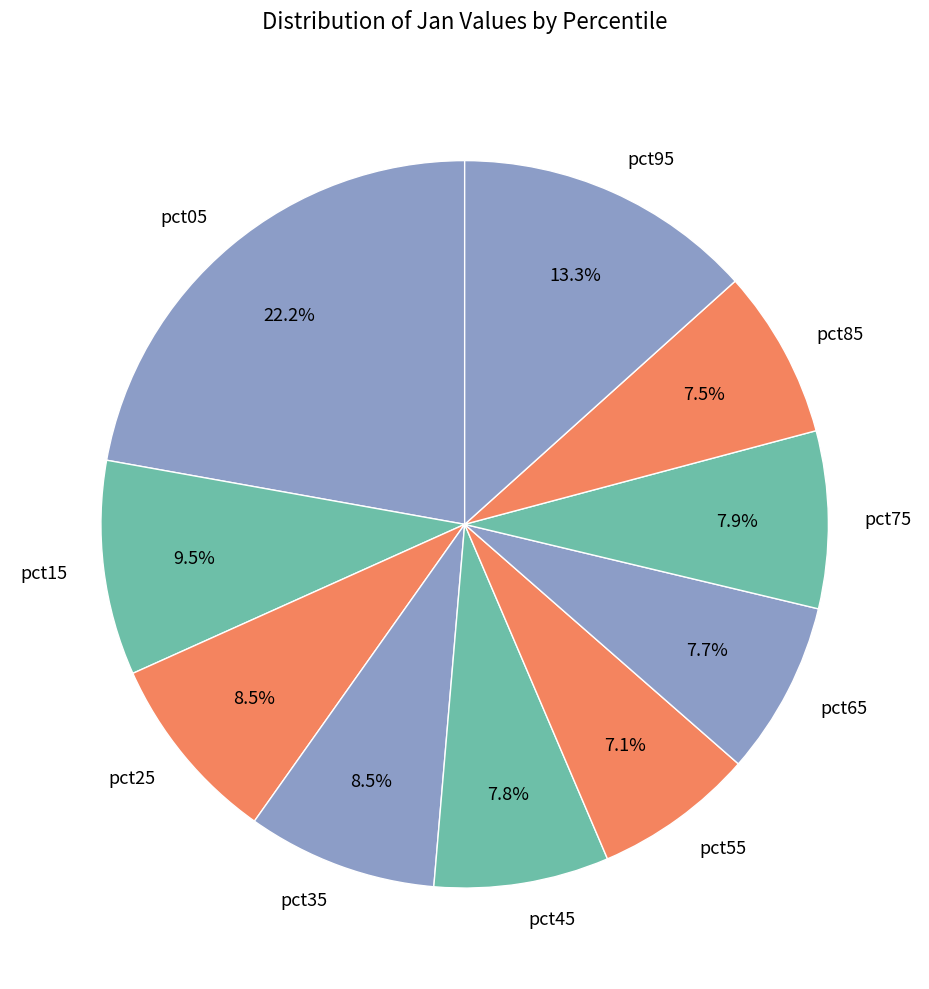

Which slice is the largest?

pct05